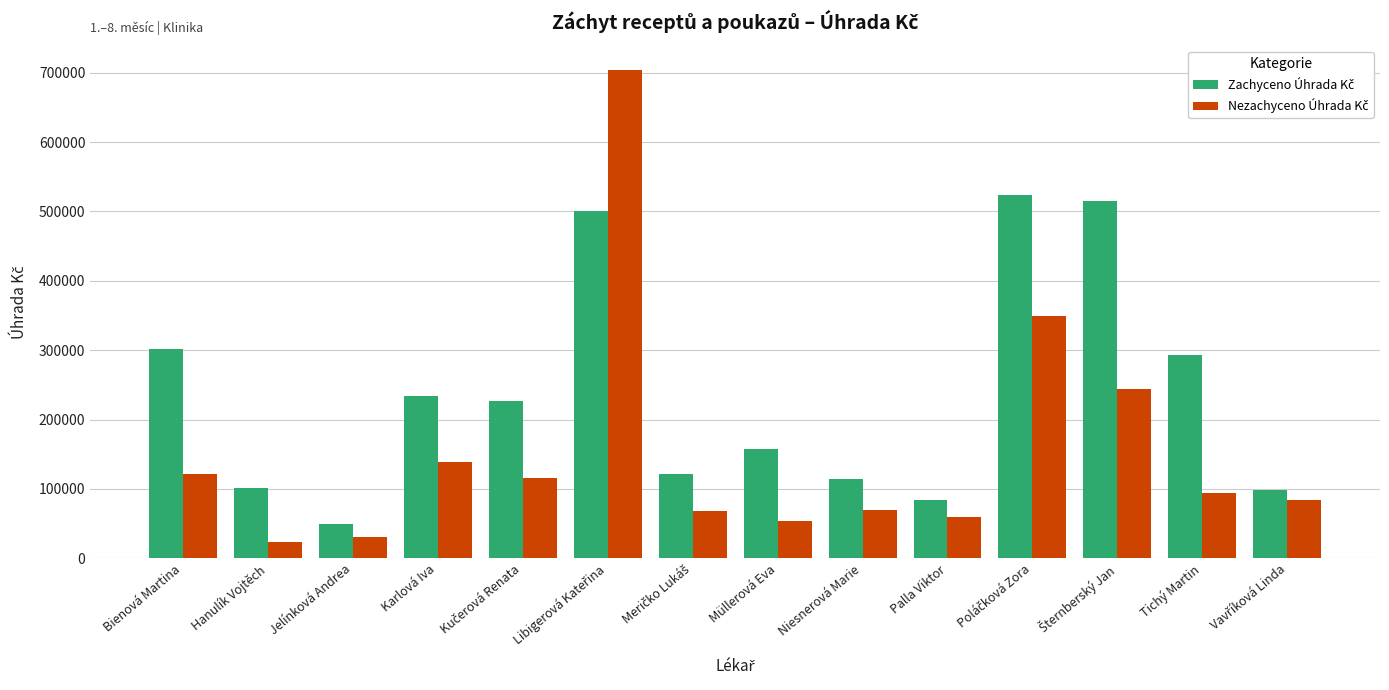

At how many categories does at least one series exceed 283713?

5